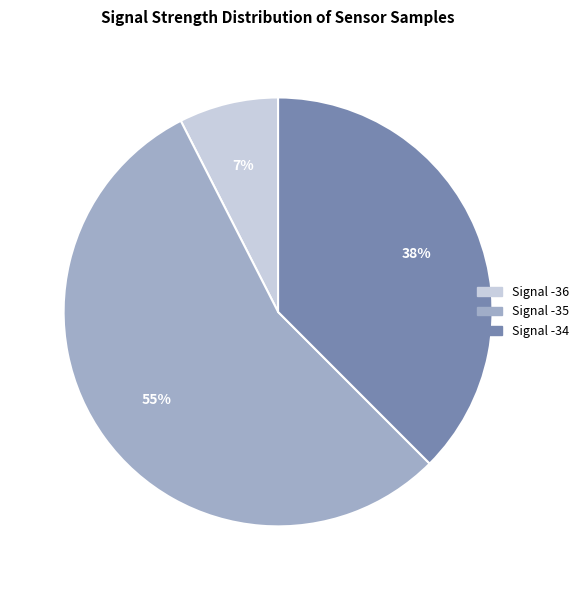

Does any single category account for the majority?

Yes